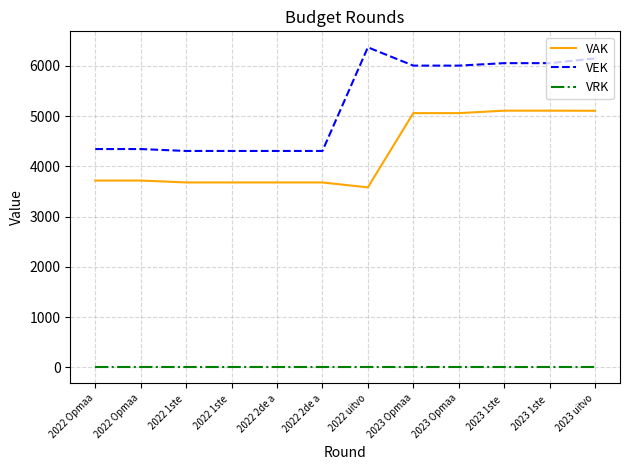

Does the chart have visible grid lines?

Yes